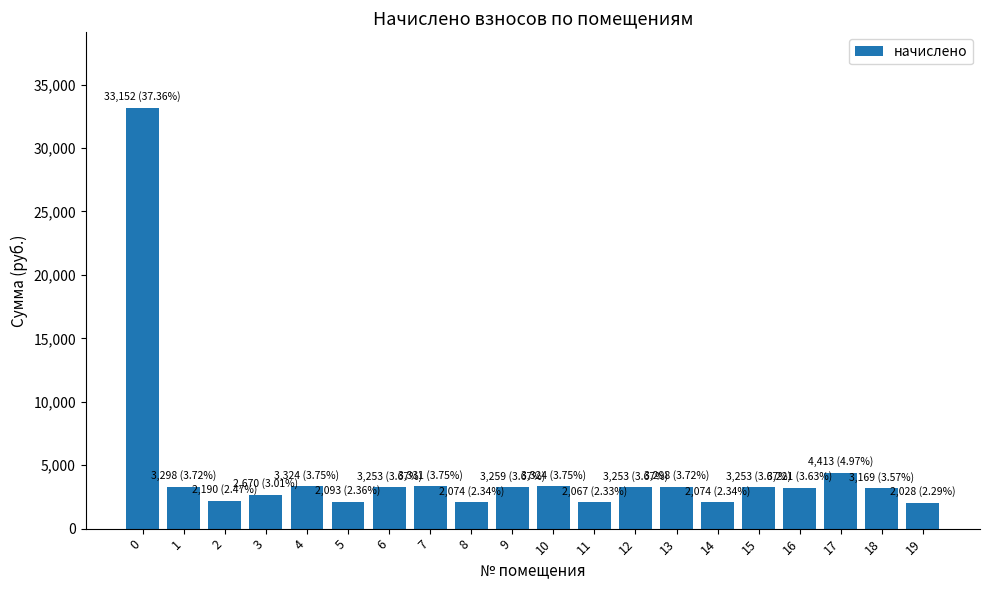

What is the ratio of the value at 19 to the value at 9?

0.6